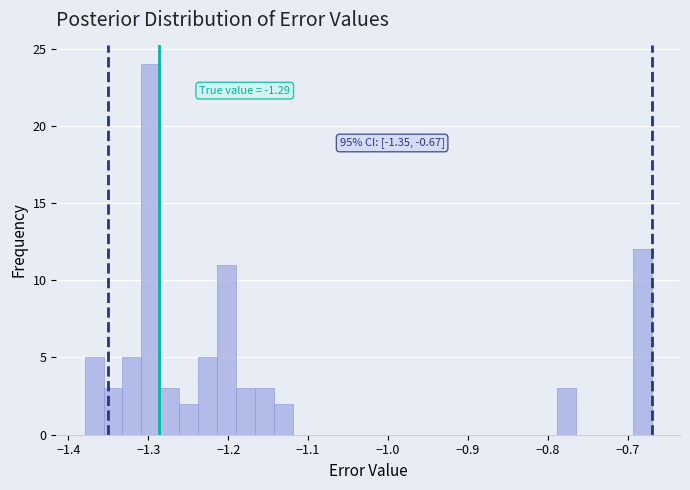

Read against the x-axis, roughly where is the centre of the tallest bar?

-1.30